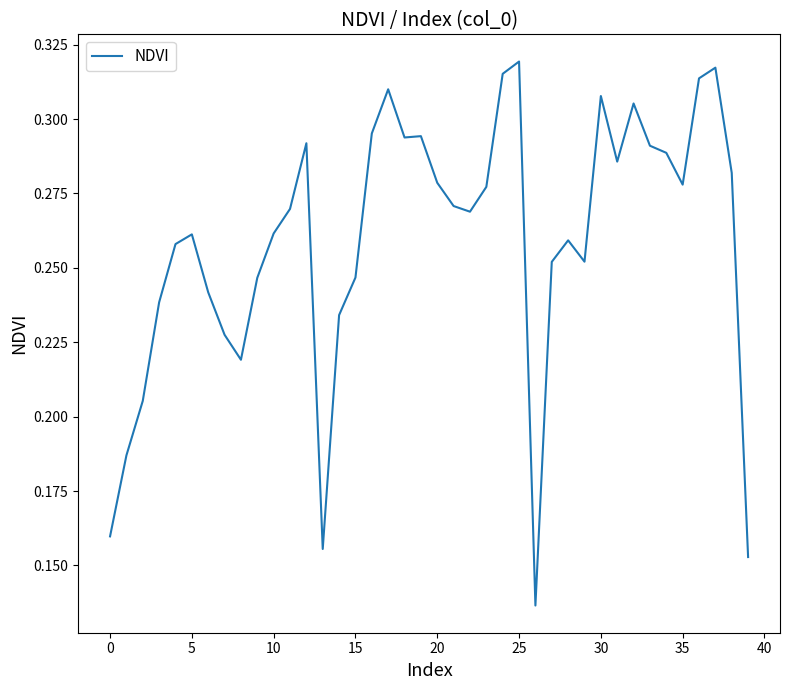

What is the difference between the maximum and minimum values?

0.2